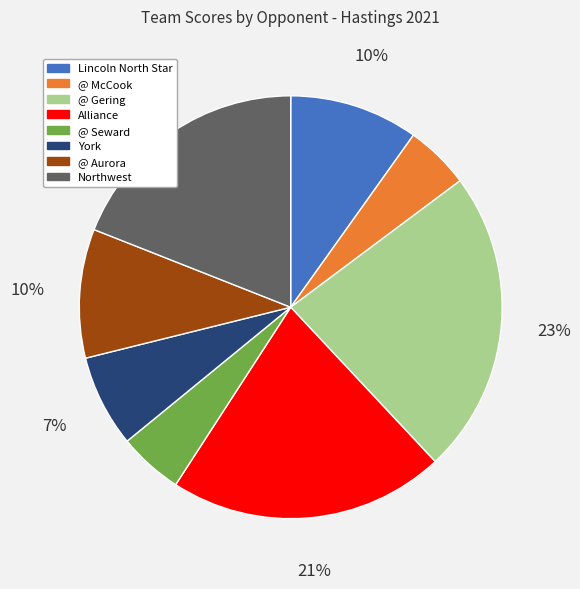

Is there any slice that represents more than half of the pie?

No